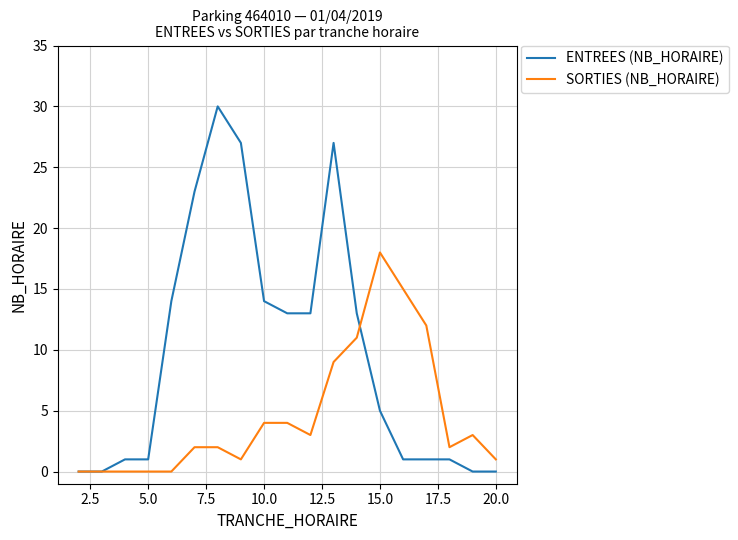

After their last crossing, which series has the higher values: ENTREES (NB_HORAIRE) or SORTIES (NB_HORAIRE)?

SORTIES (NB_HORAIRE)